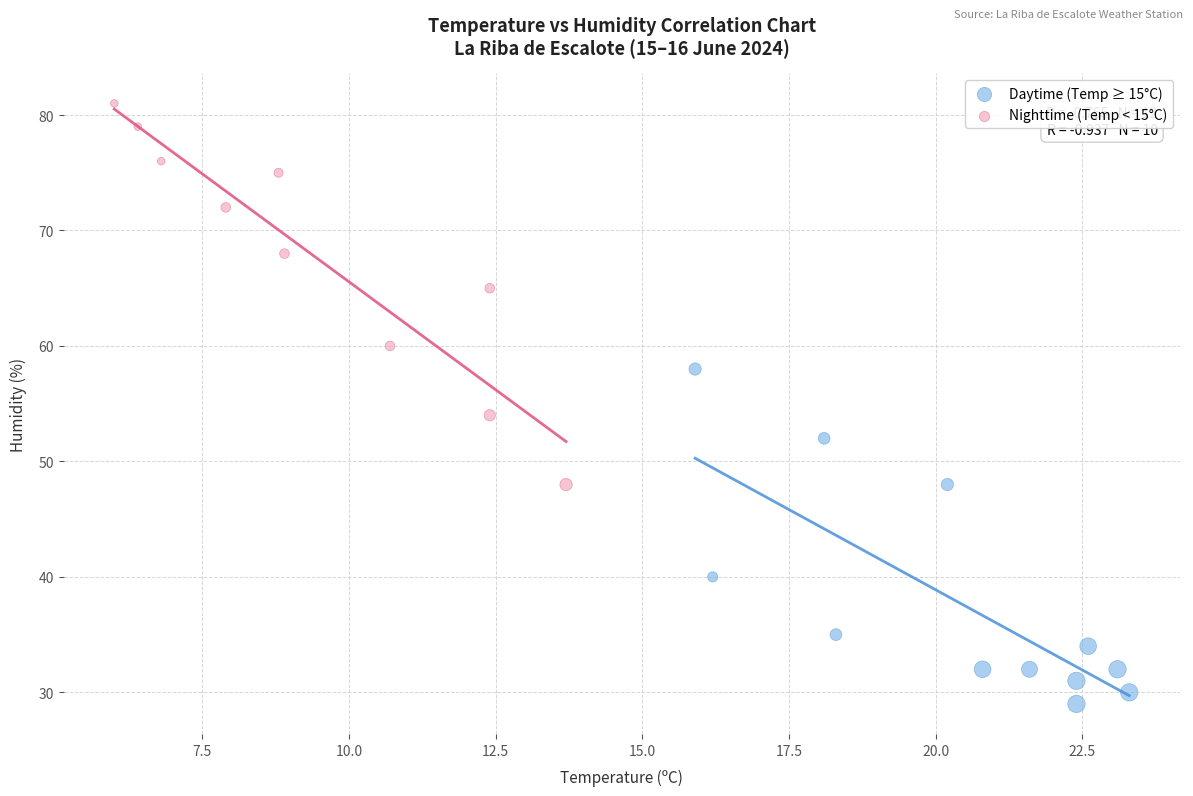

Which series has the largest Y range (max minus min)?

Nighttime (Temp < 15°C)